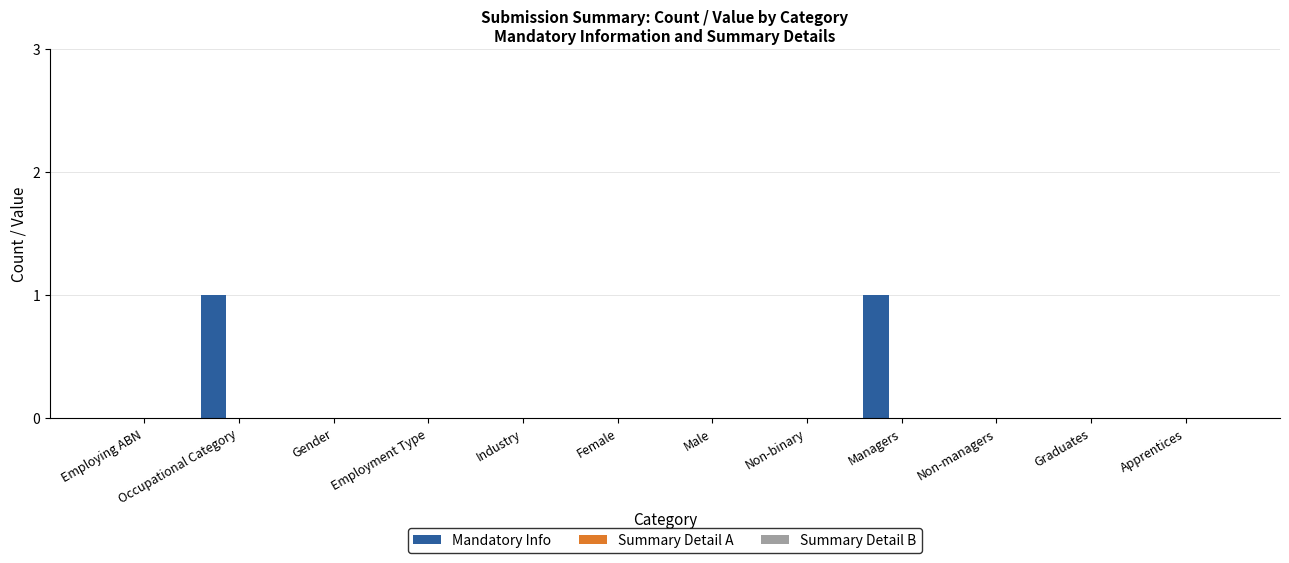

How many distinct data groups are displayed?

1